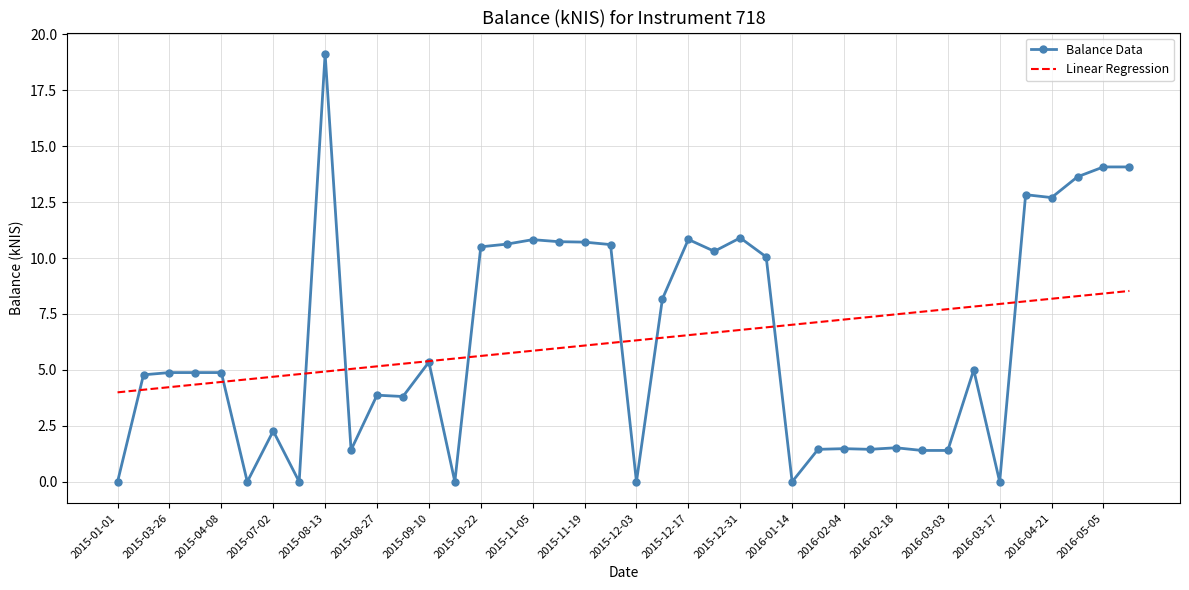

Which series has the largest range (max minus min)?

Balance Data